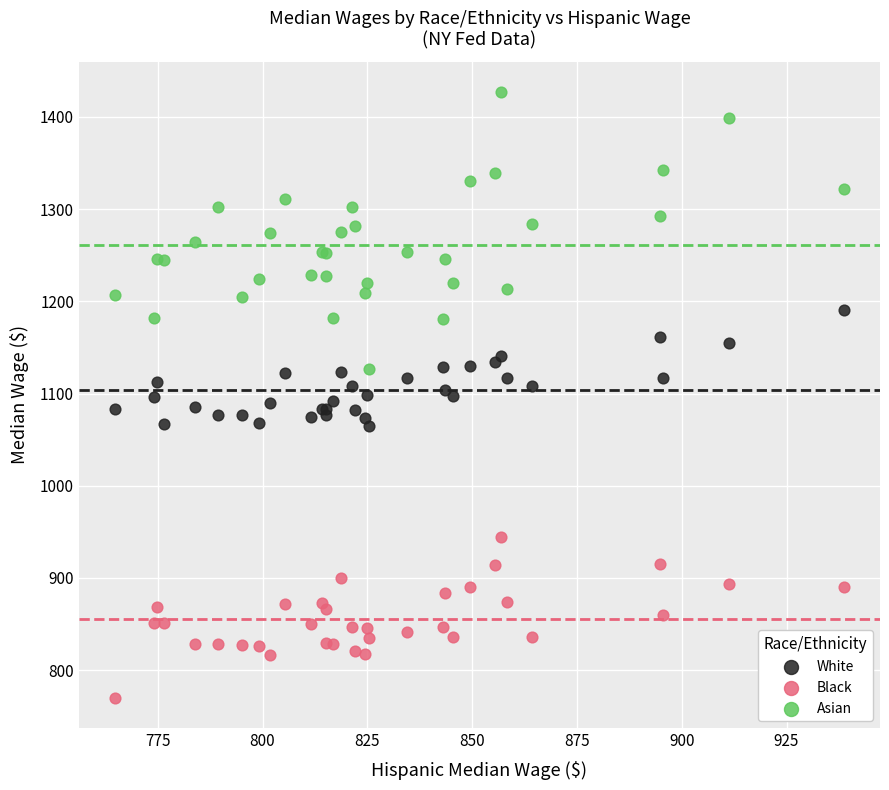

Which series has the widest spread of Y values?

Asian